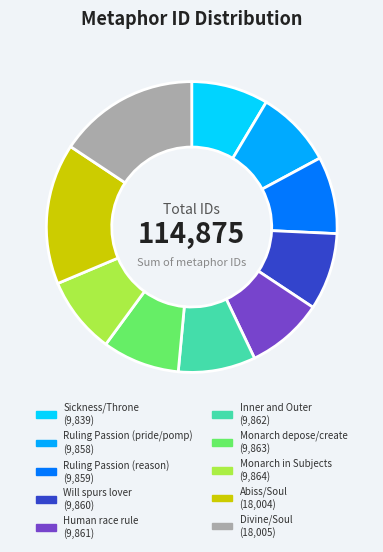

Do Inner and Outer and Monarch depose/create together represent more than half of the pie?

No